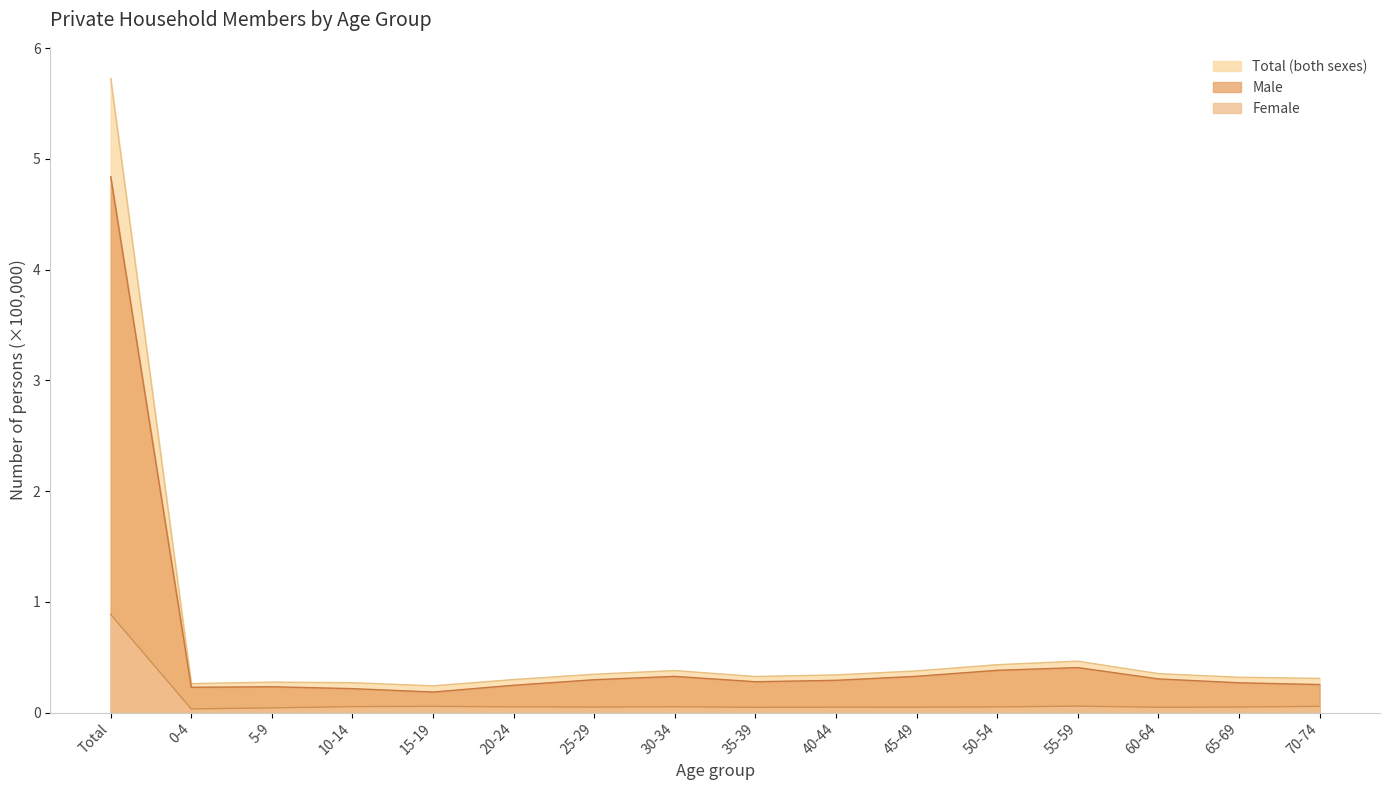

What is the total value across all series at 70-74?

0.6